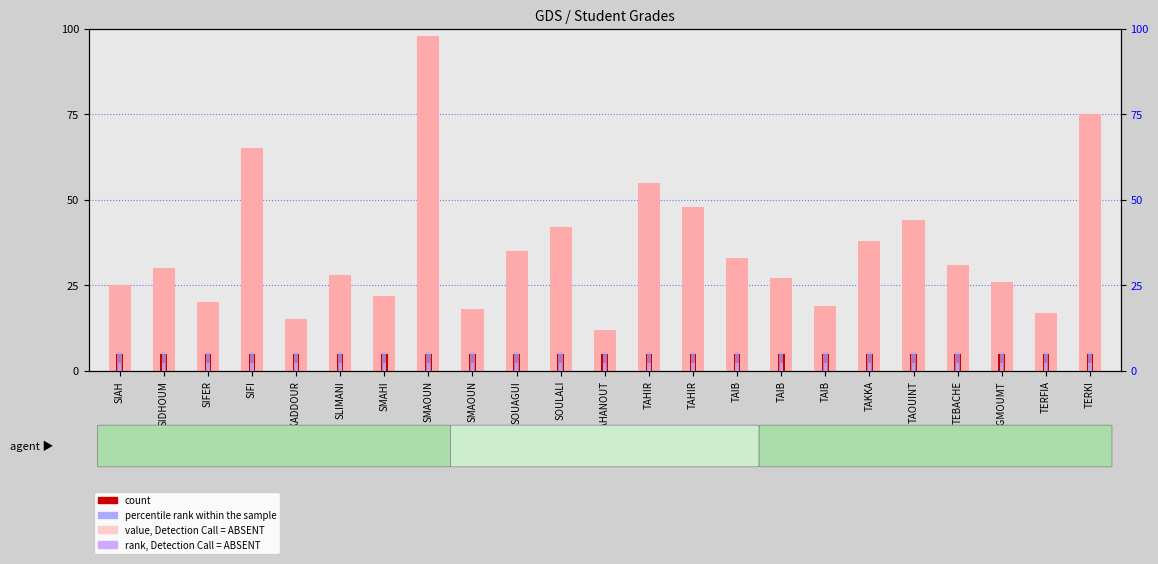

What is the label of the 6th bar from the left?

SLIMANI